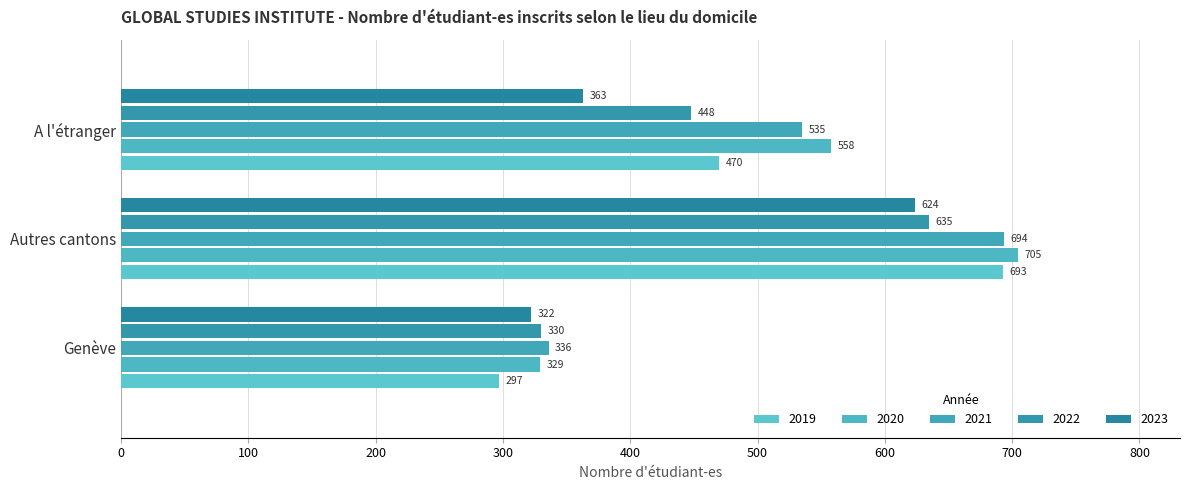

What is the label of the 2nd bar from the left?

Autres cantons